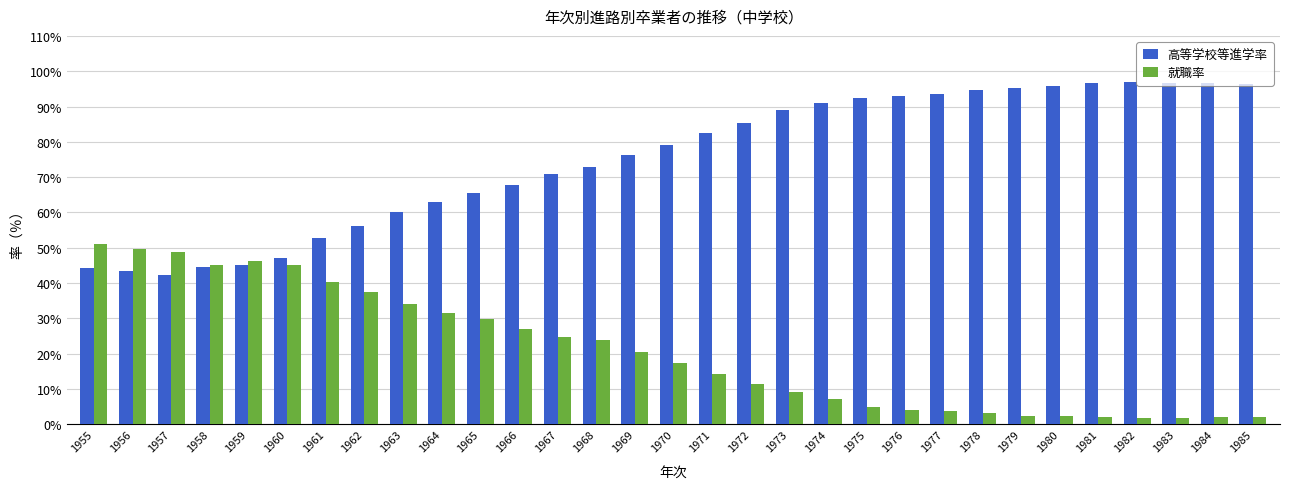

What is the difference between the 高等学校等進学率 values at 1968 and 1956?

29.4